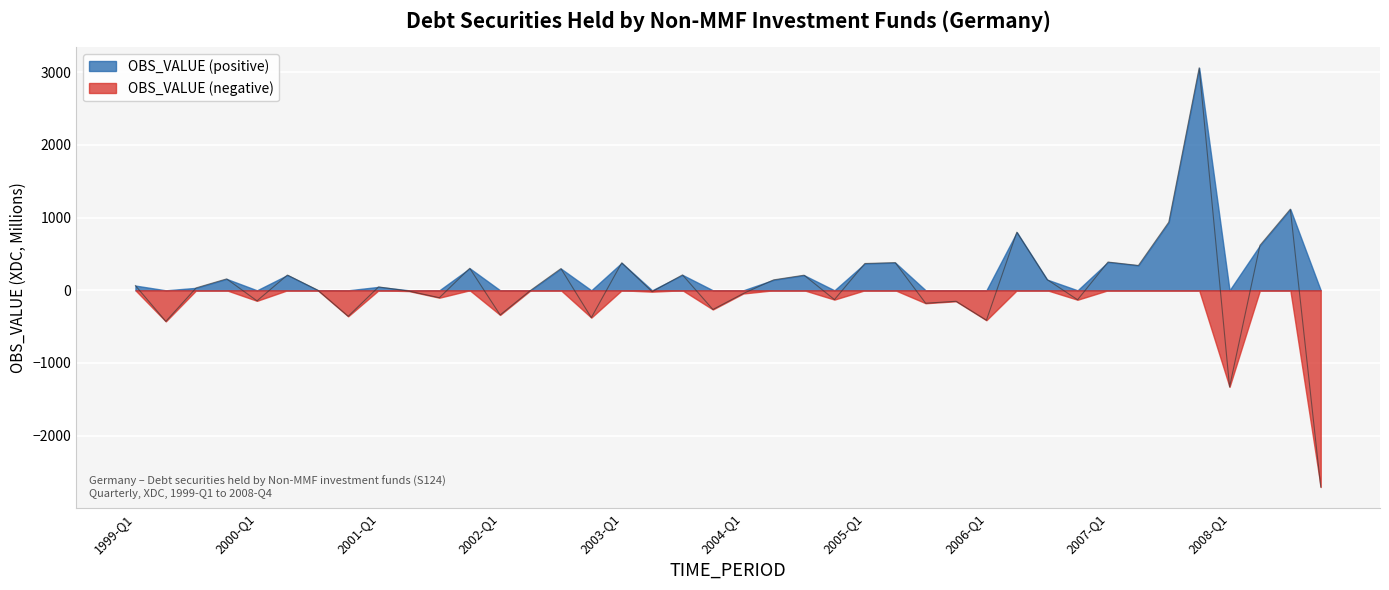

Count the number of values greater than 47.

19